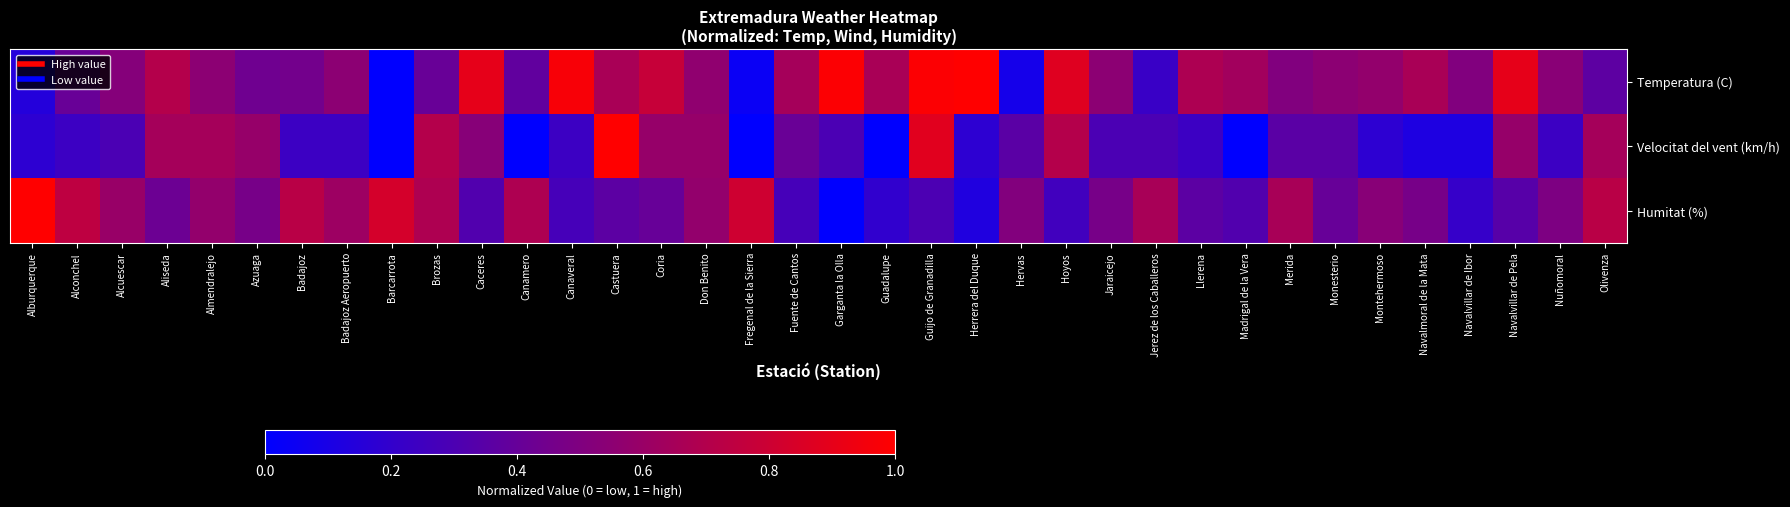

Rank the series by their maximum value, from highest to lowest.

Temperatura (C), Velocitat del vent (km/h), Humitat (%)